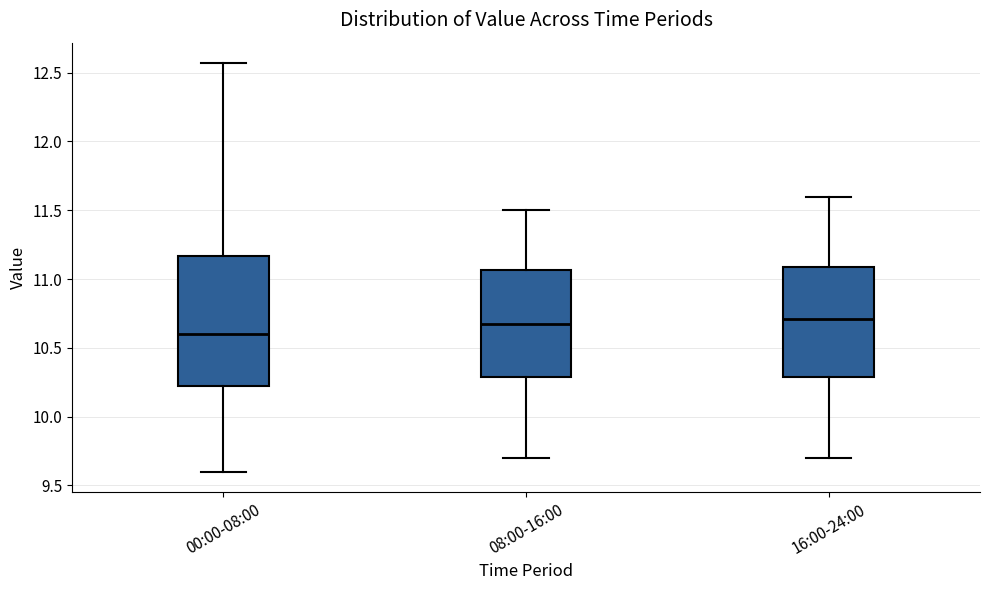

Which box is the tallest, from its lower edge to its upper edge?

00:00-08:00